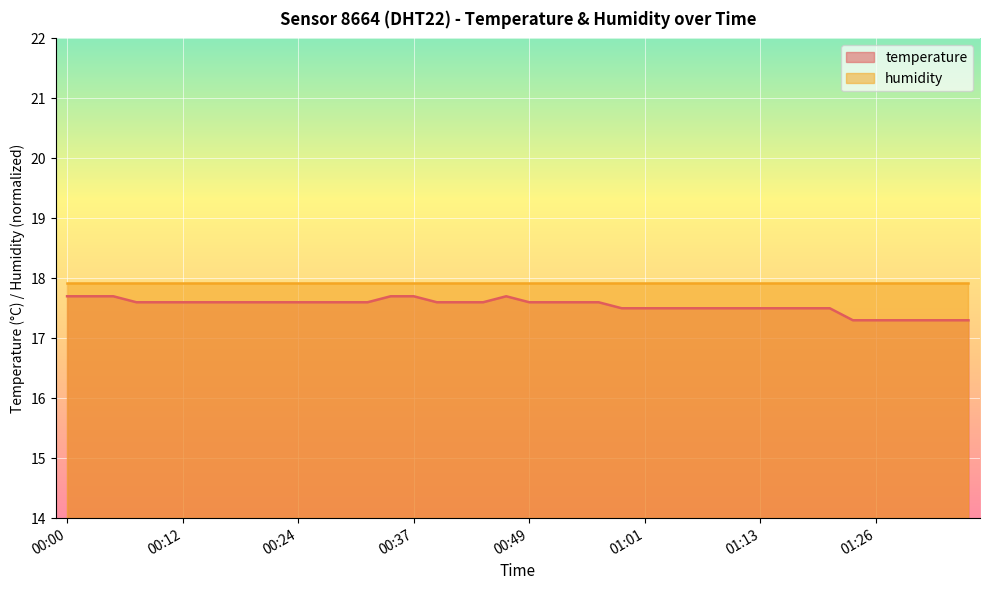

Does the chart display data point markers on the line(s)?

No